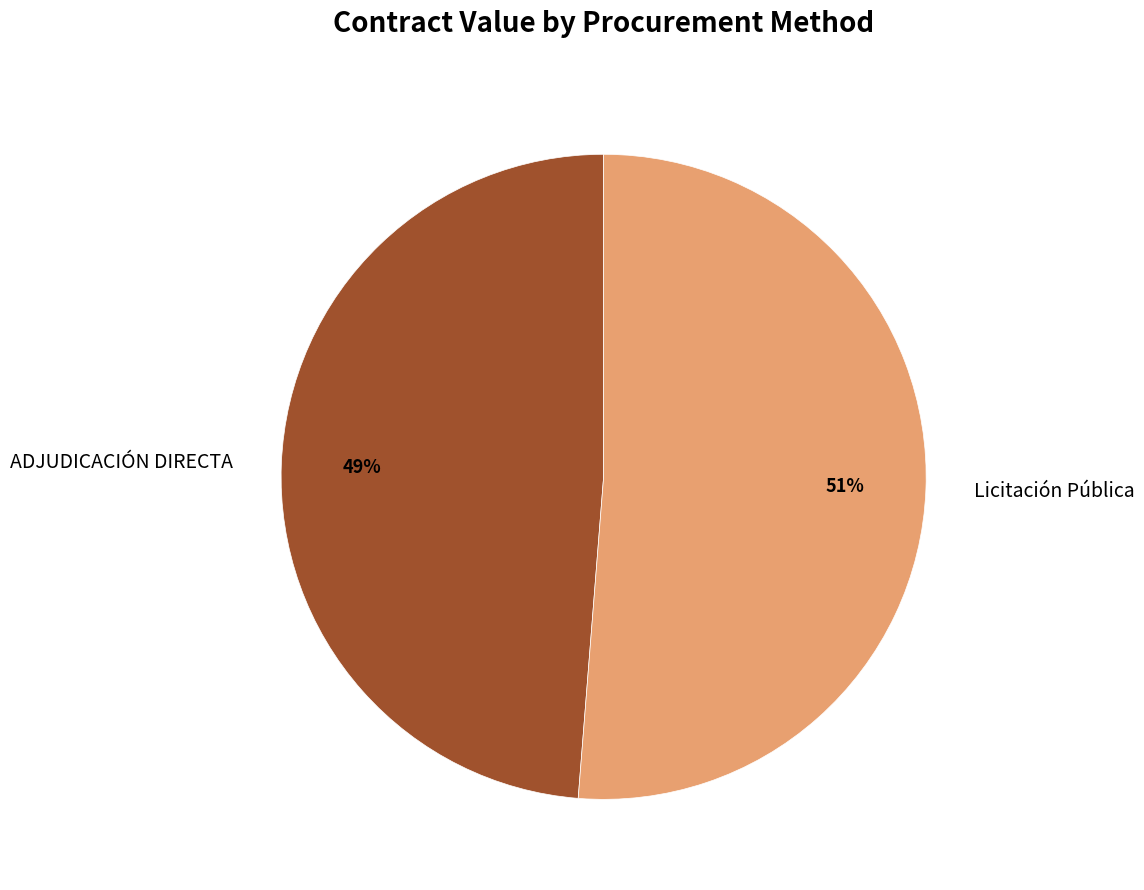

Which has a higher value, ADJUDICACIÓN DIRECTA or Licitación Pública?

Licitación Pública